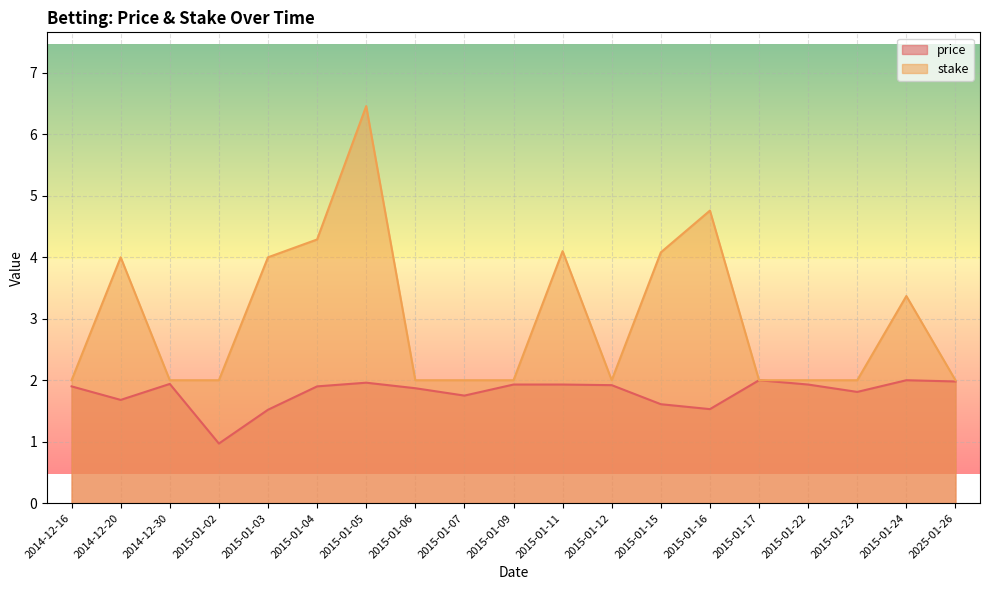

How many series are shown in this chart?

2